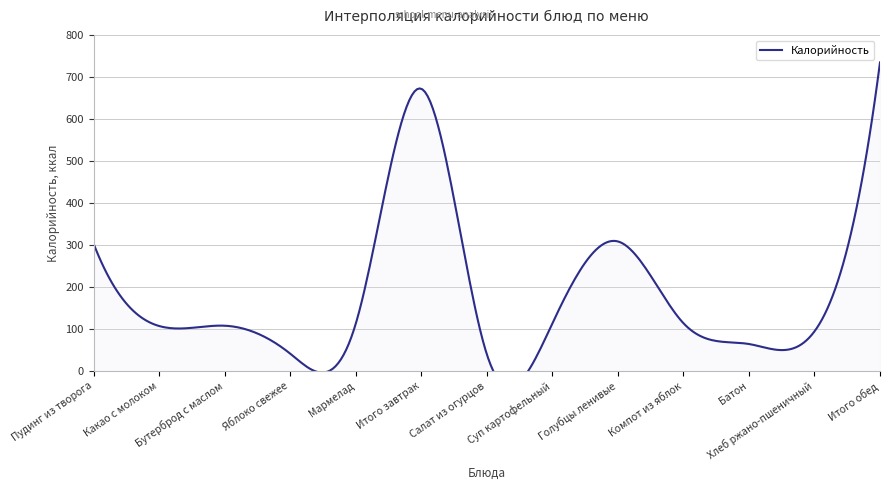

What is the label of the 4th point from the right?

Компот из яблок